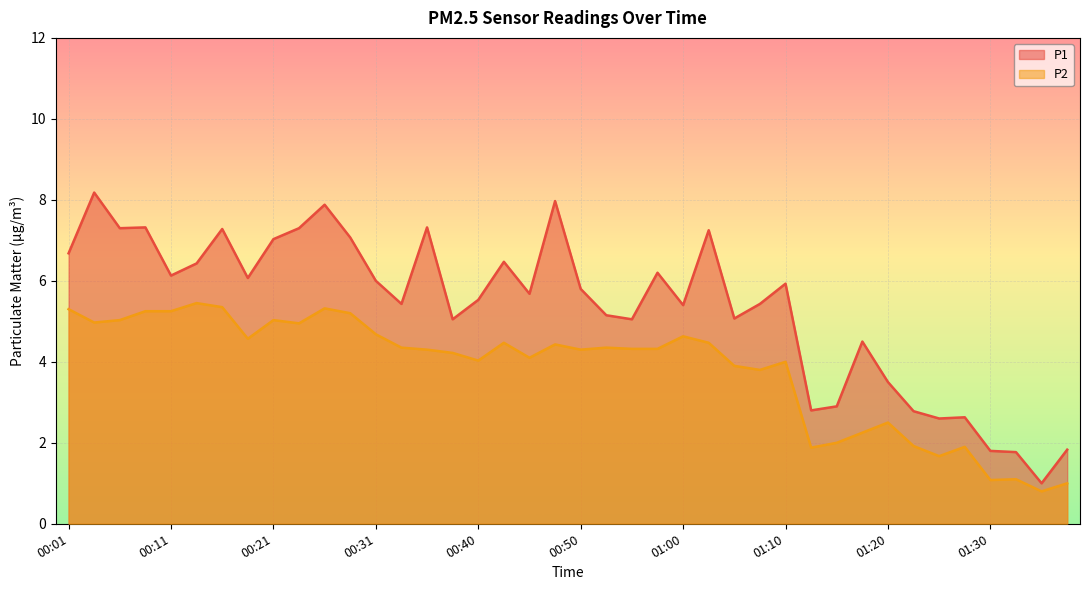

What position from the left is 00:13?

6